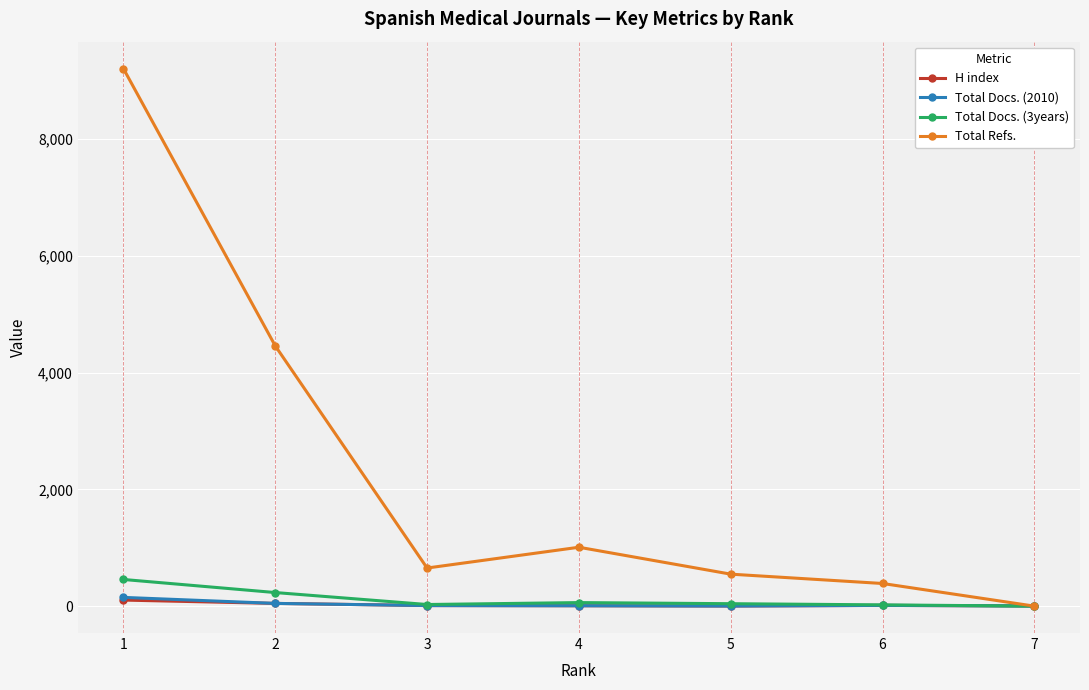

Which series has the largest range (max minus min)?

Total Refs.